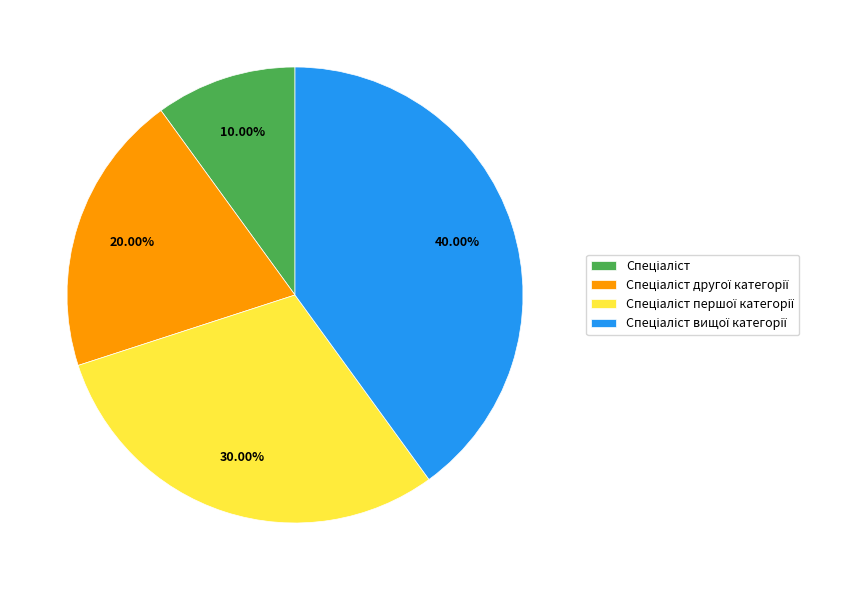

Is there a majority slice in this chart?

No